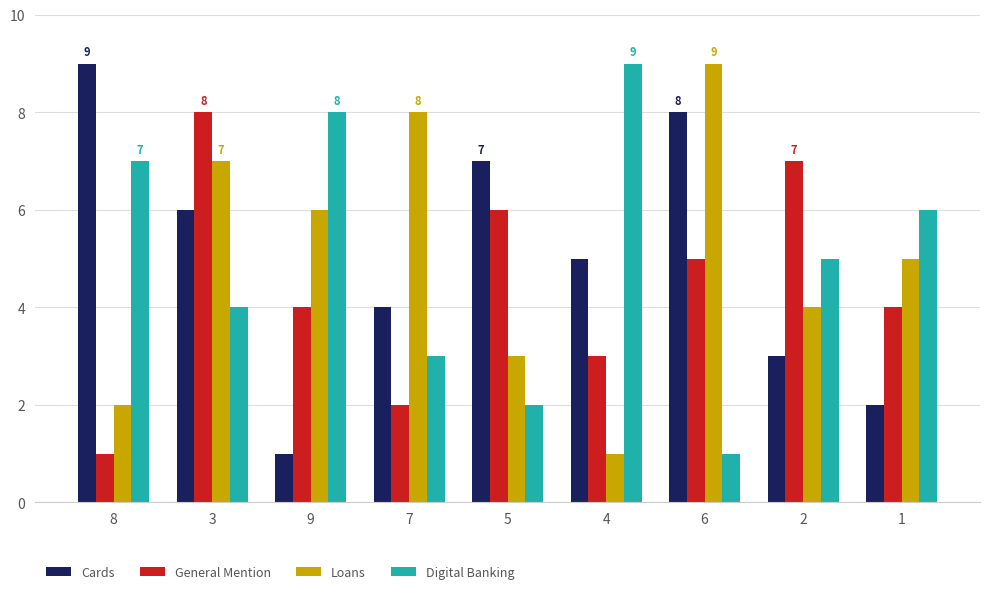

What is the difference between the highest and lowest values at 3?

4